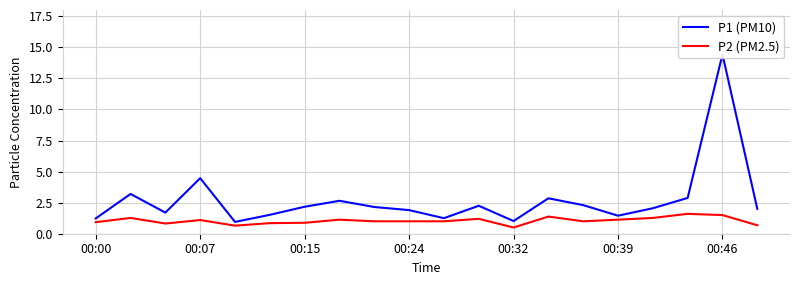

What is the highest value of the P1 (PM10) series?

14.4